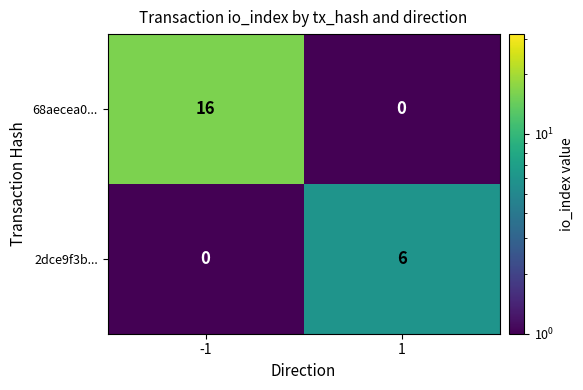

What is the difference between the highest and lowest values at 1?

6